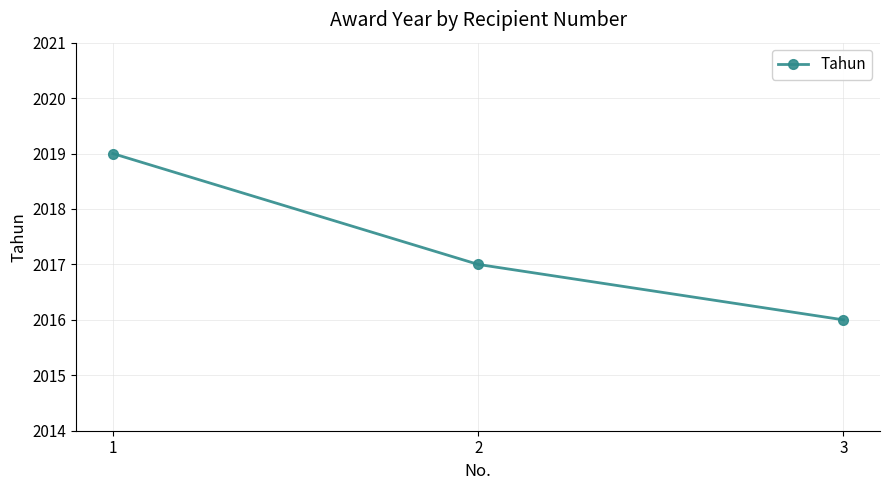

Between 3 and 2, which is larger?

2